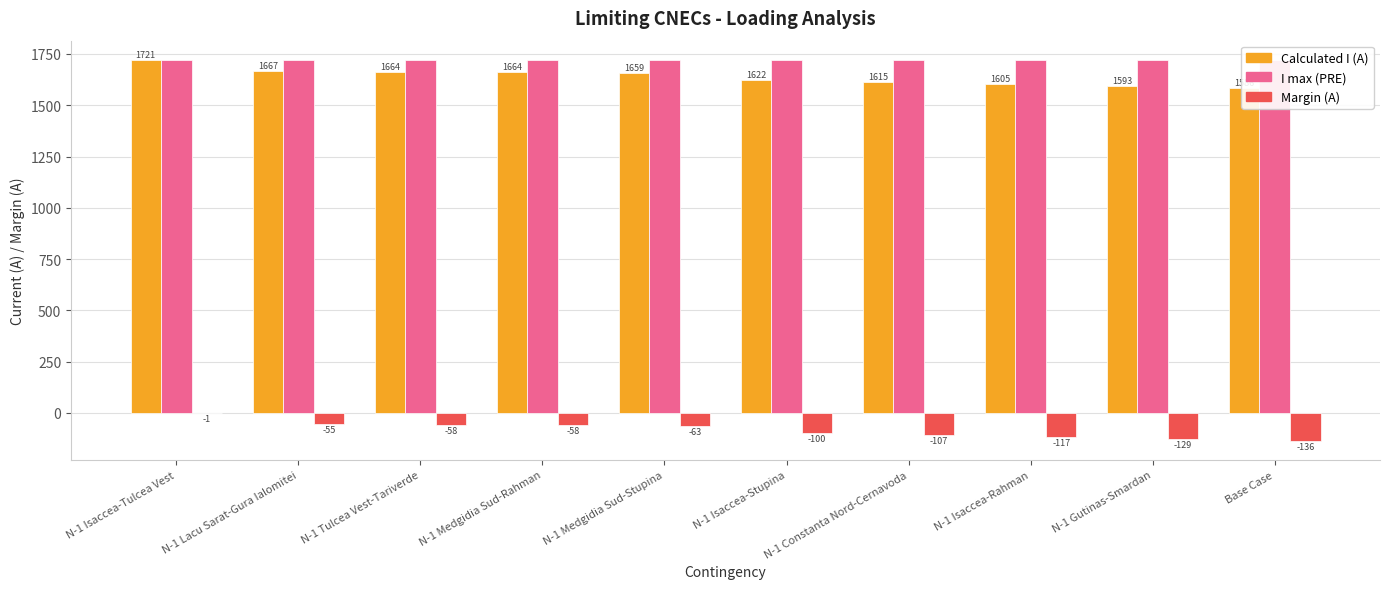

What is the approximate value of I max (PRE) at N-1 Gutinas-Smardan?

1722